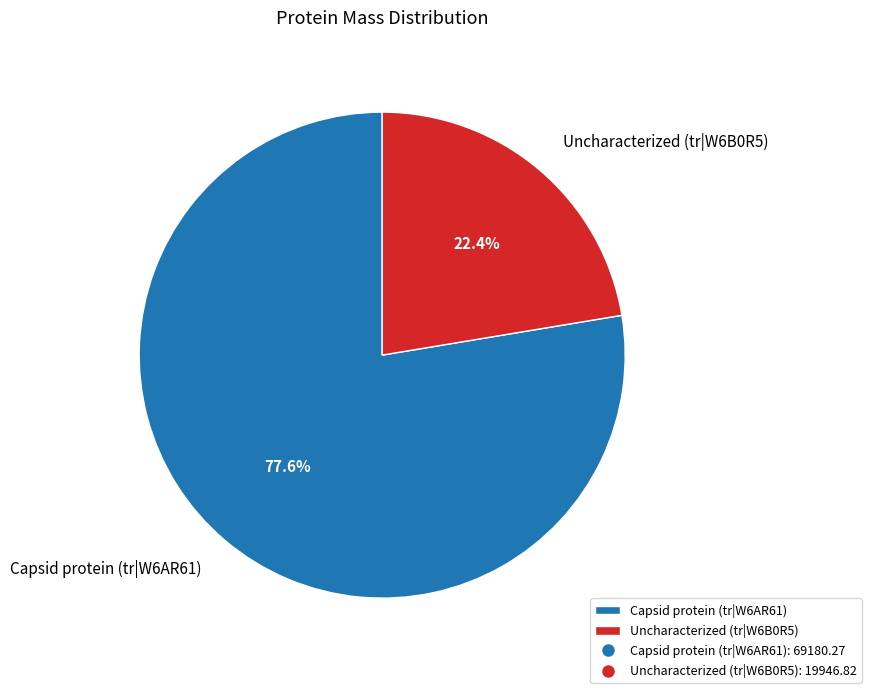

Which category has the smallest portion of the pie?

Uncharacterized (tr|W6B0R5)